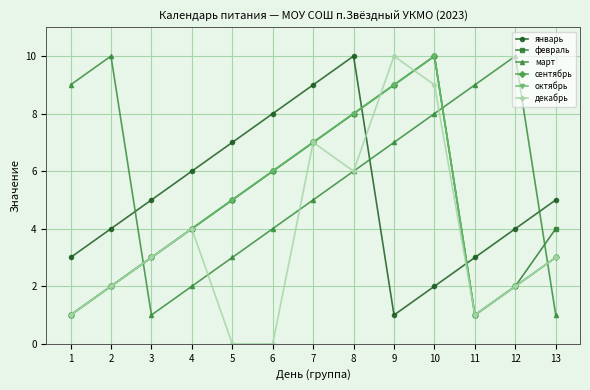

What is the difference between the maximum and minimum values in the октябрь series?

9